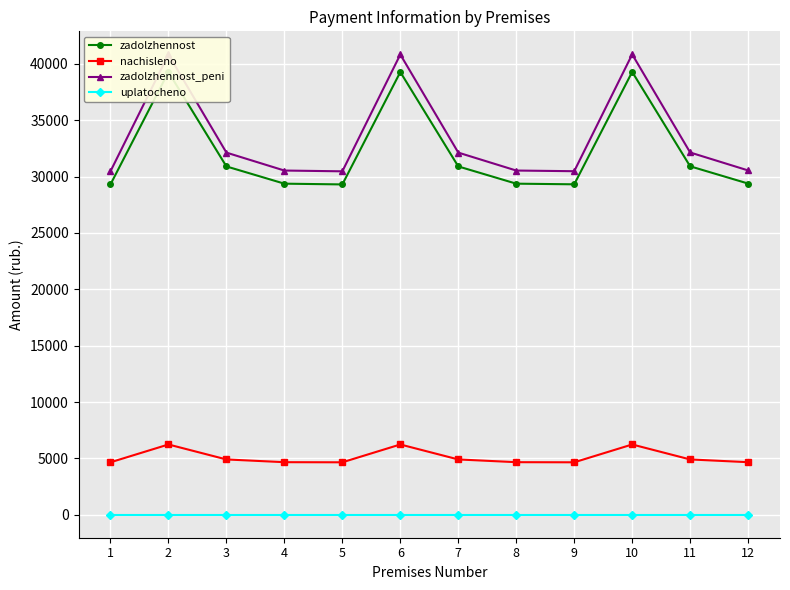

In zadolzhennost, how many points are lower than both neighbors (excluding endpoints)?

2